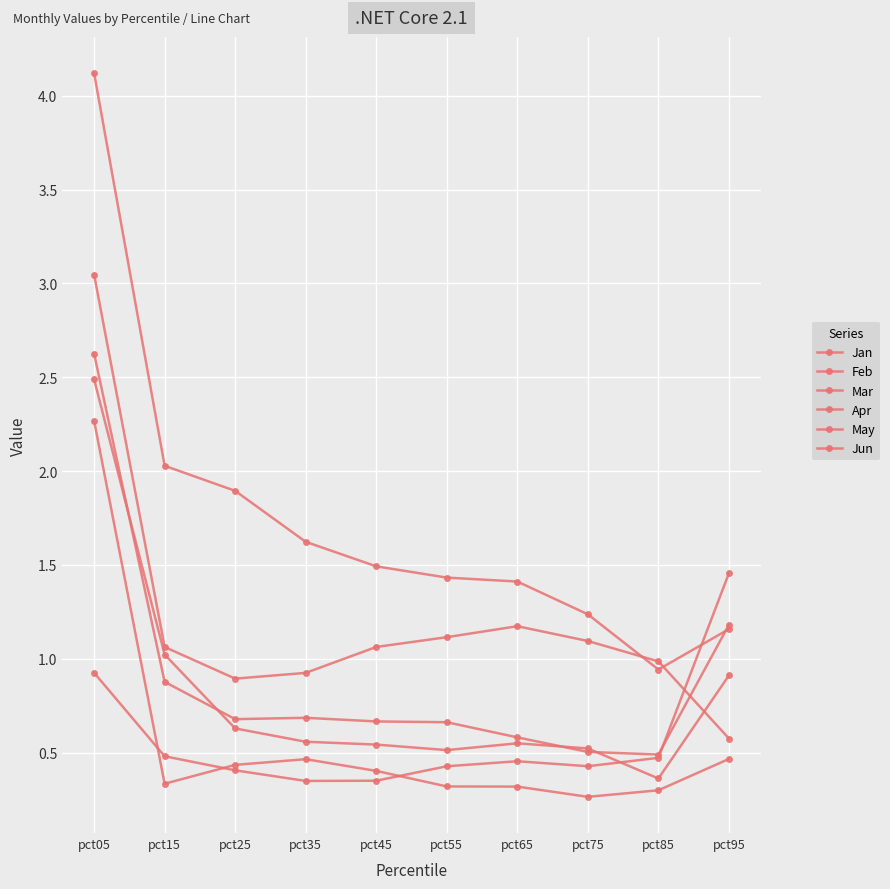

True or false: Apr has a value of 1.4 at pct05.

False